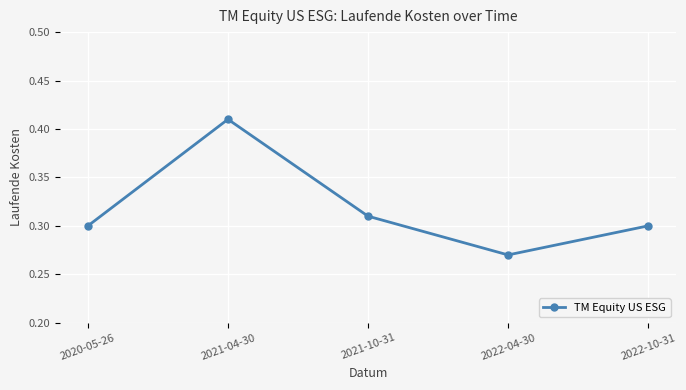

Where is the first local minimum?

2022-04-30